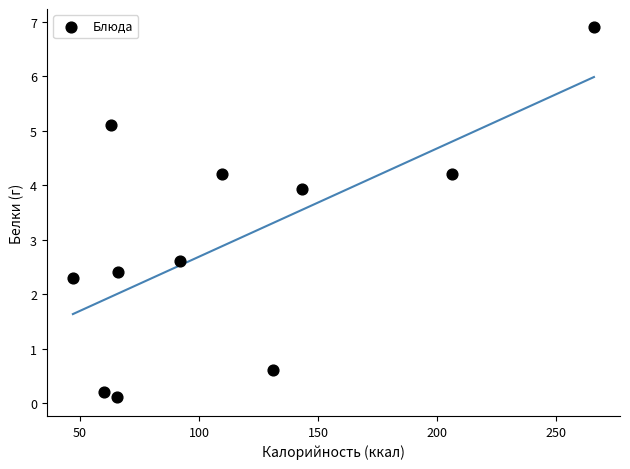

What Y value in the scatter plot is closest to 3?

2.6